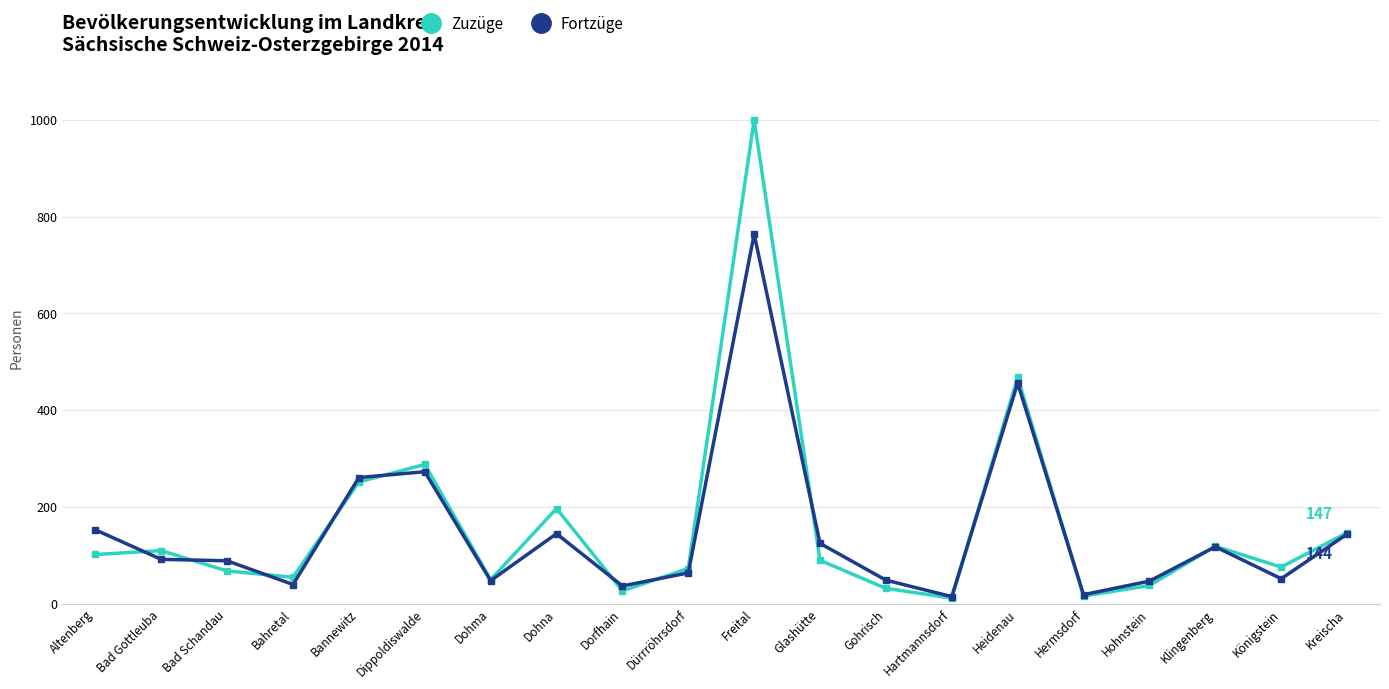

Count the number of categories in the chart.

20